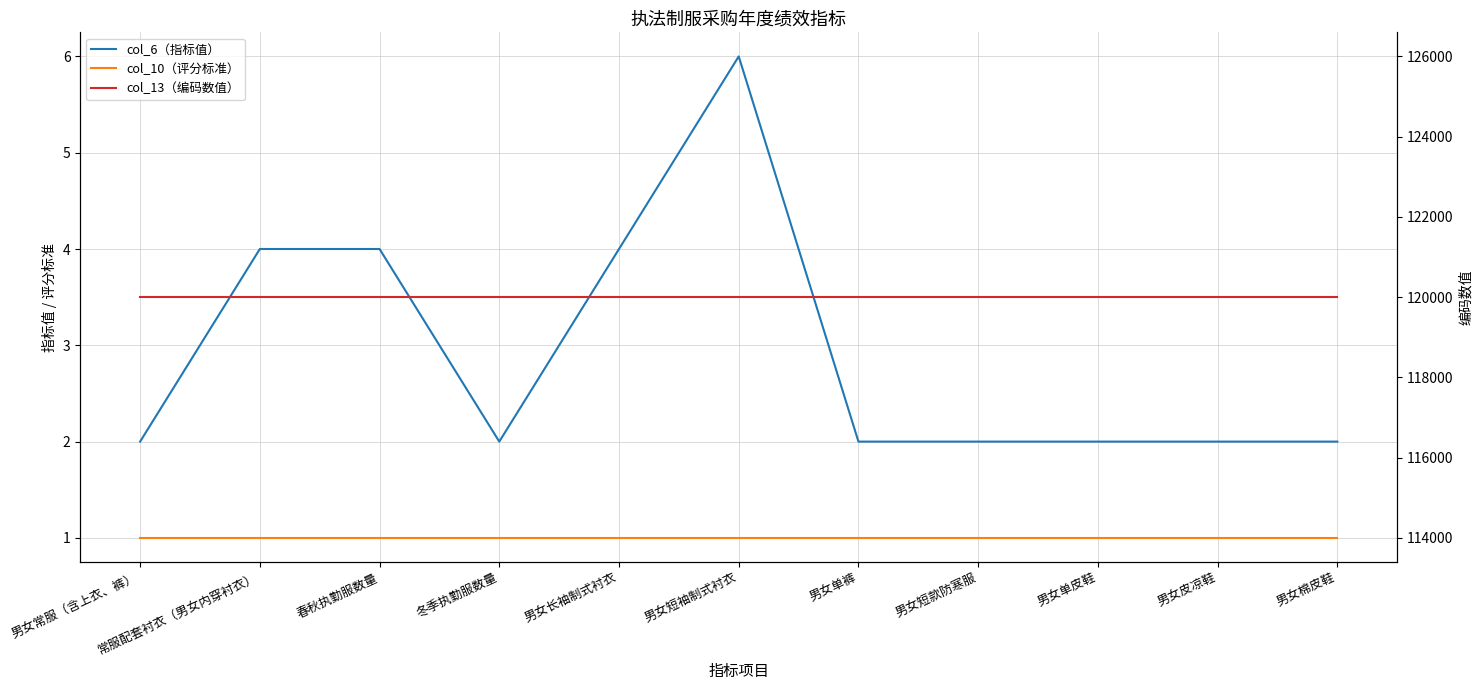

True or false: col_13（编码数值） and col_6（指标值） cross at least once.

False